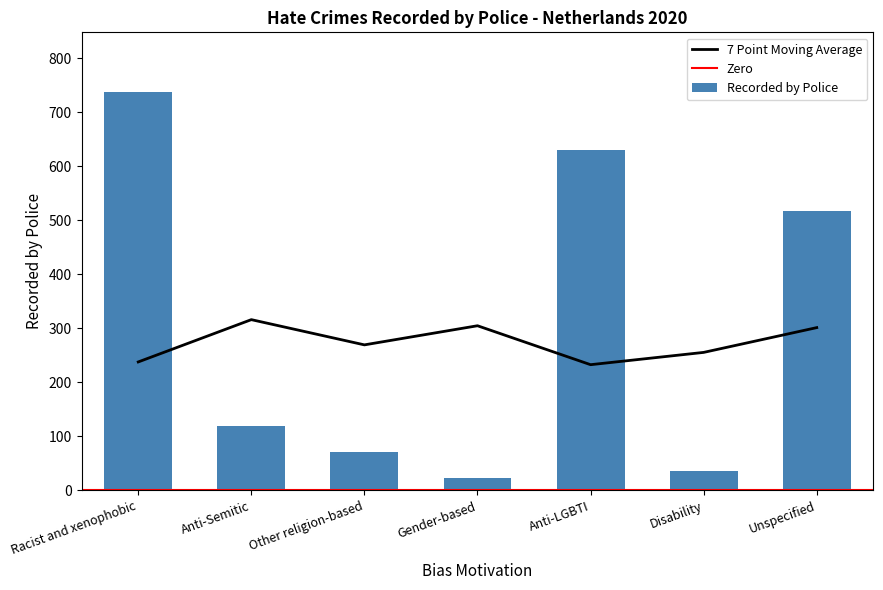

The value at Unspecified is 517. True or false?

True